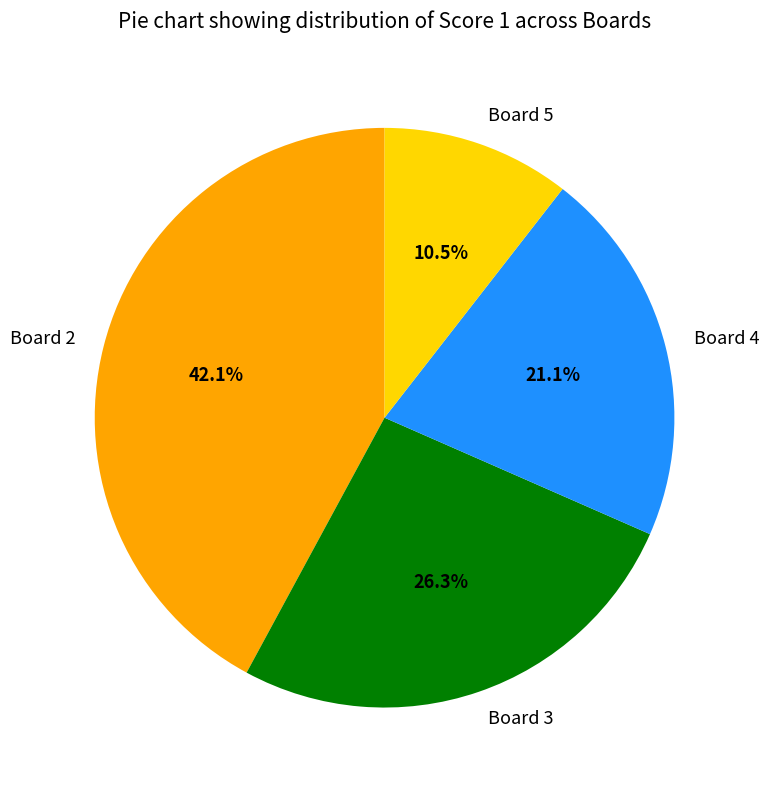

Rank the categories by value from highest to lowest.

Board 2, Board 3, Board 4, Board 5